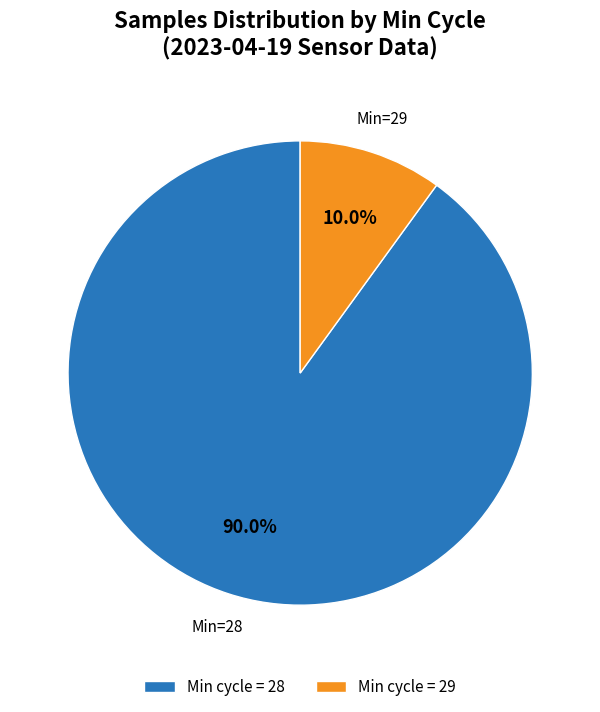

Rank the categories by value from lowest to highest.

Min cycle = 29, Min cycle = 28